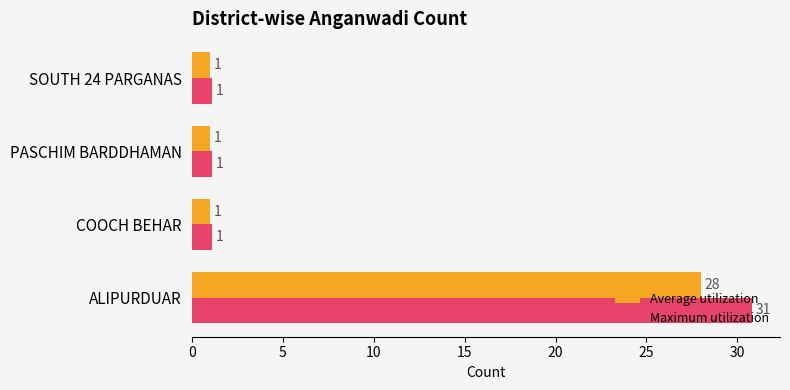

What is the highest value of the Maximum utilization series?

30.8